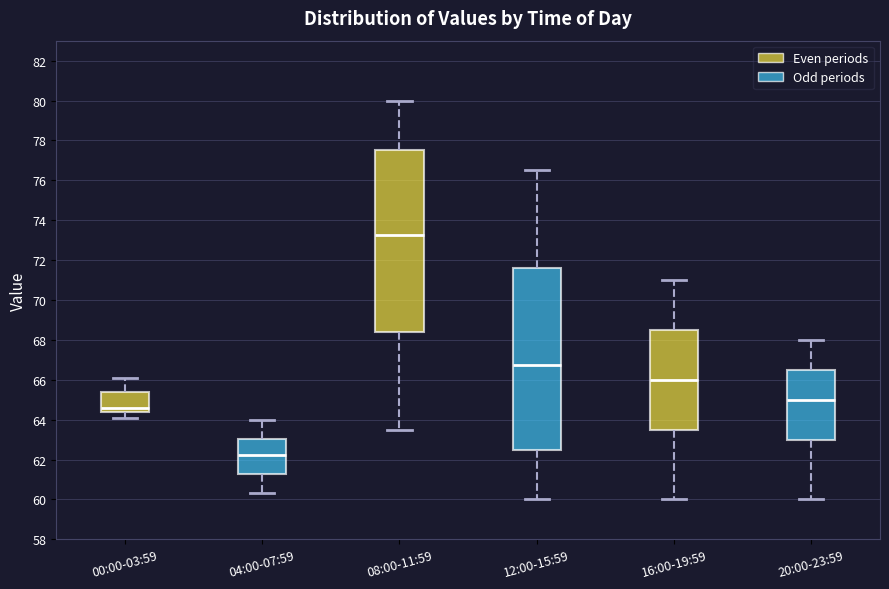

Which box's median line is the highest?

08:00-11:59